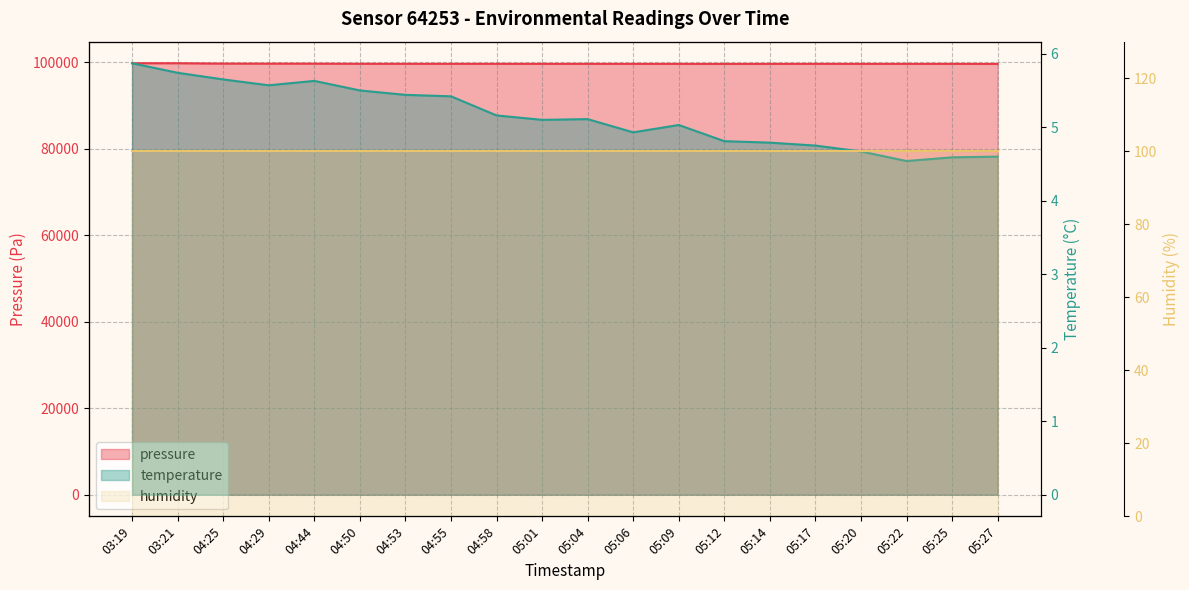

Reading left to right, what are all the values shown in this chart?

pressure: 03:19=99799.6	03:21=99801.6	04:25=99714.9	04:29=99707.7	04:44=99703.7	04:50=99672.5	04:53=99673.8	04:55=99670.5	04:58=99670.1	05:01=99666.2	05:04=99665.2	05:06=99660.6	05:09=99659.8	05:12=99648.5	05:14=99658.2	05:17=99662.9	05:20=99658.3	05:22=99658.4	05:25=99660.7	05:27=99651.9
temperature: 03:19=5.9	03:21=5.7	04:25=5.7	04:29=5.6	04:44=5.6	04:50=5.5	04:53=5.4	04:55=5.4	04:58=5.2	05:01=5.1	05:04=5.1	05:06=4.9	05:09=5.0	05:12=4.8	05:14=4.8	05:17=4.8	05:20=4.7	05:22=4.5	05:25=4.6	05:27=4.6
humidity: 03:19=100.0	03:21=100.0	04:25=100.0	04:29=100.0	04:44=100.0	04:50=100.0	04:53=100.0	04:55=100.0	04:58=100.0	05:01=100.0	05:04=100.0	05:06=100.0	05:09=100.0	05:12=100.0	05:14=100.0	05:17=100.0	05:20=100.0	05:22=100.0	05:25=100.0	05:27=100.0